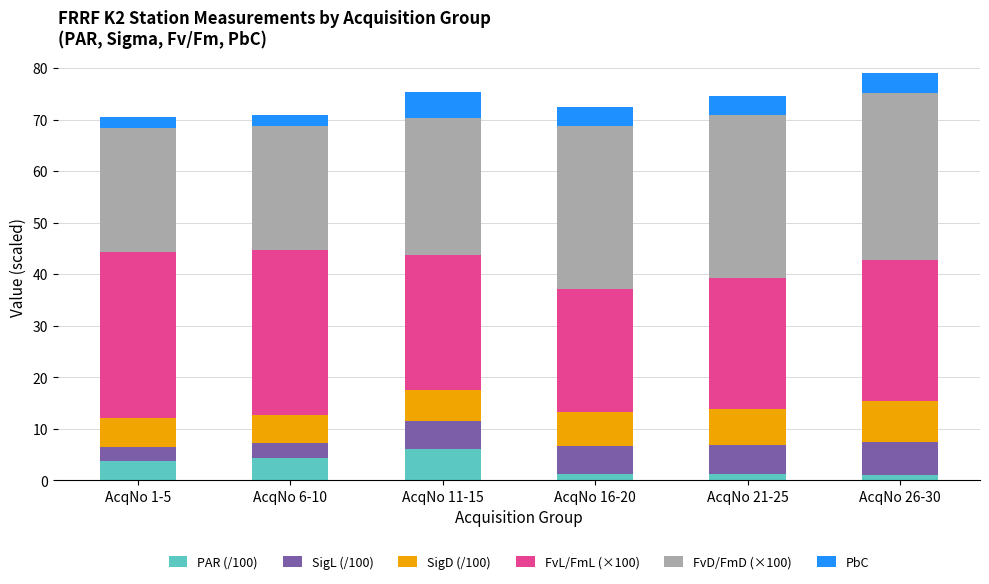

What is the total value across all series at AcqNo 6-10?

71.0